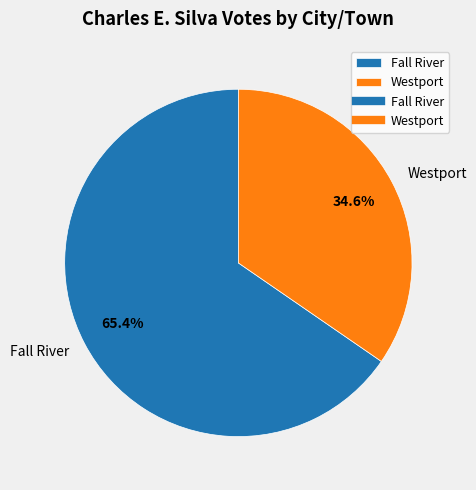

To the nearest percent, what portion does Fall River represent?

65%